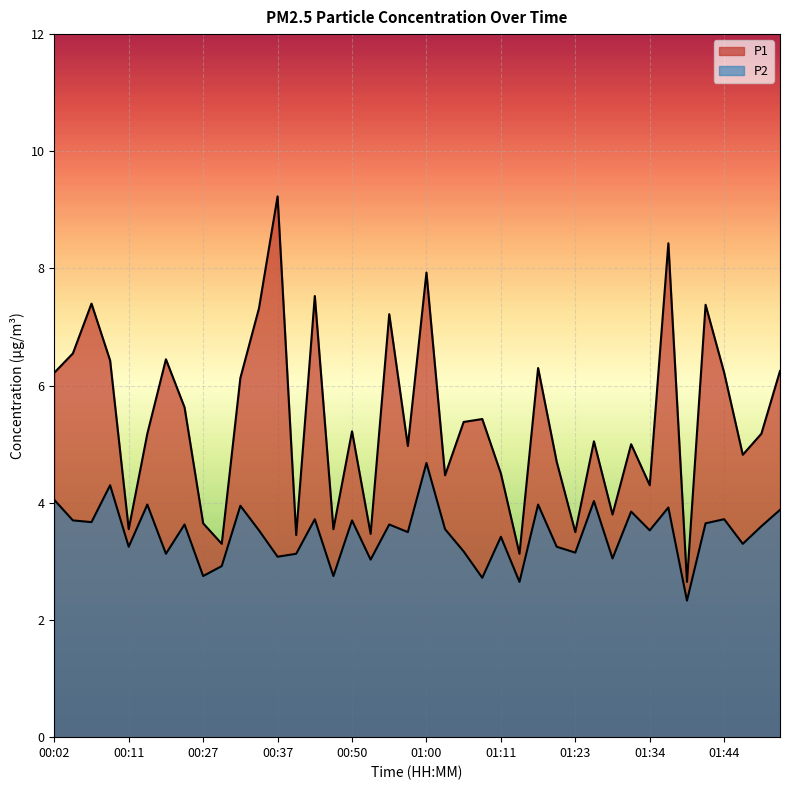

How many lines are shown in the chart?

2